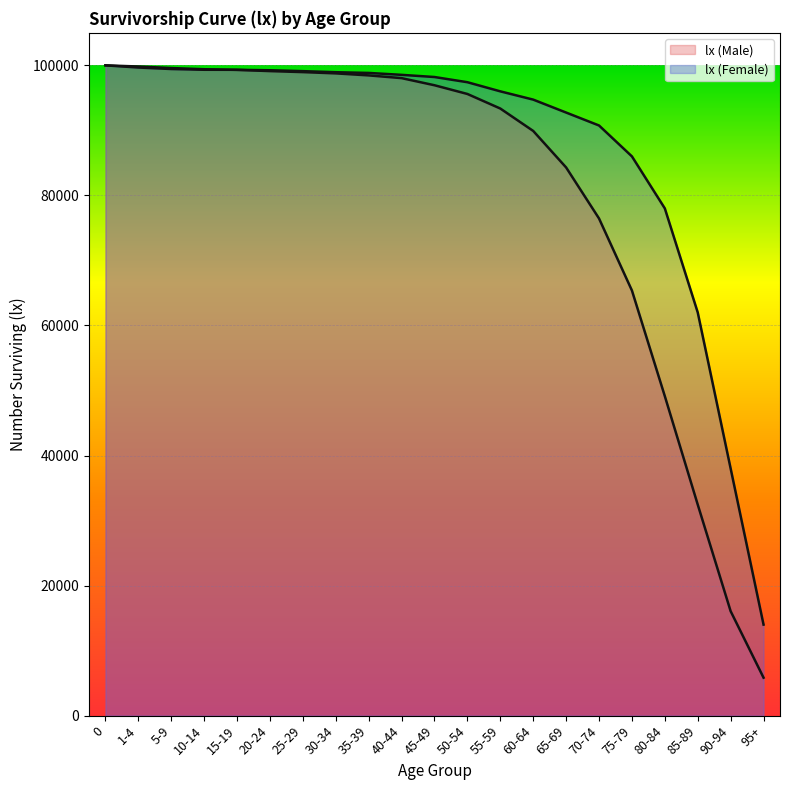

Reading left to right, list all the values displayed in this chart.

100000	99825	99587	99407	99308	99117	98962	98765	98457	98036	96941	95600	93361	89914	84300	76454	65377	49125	32450	16060	5836